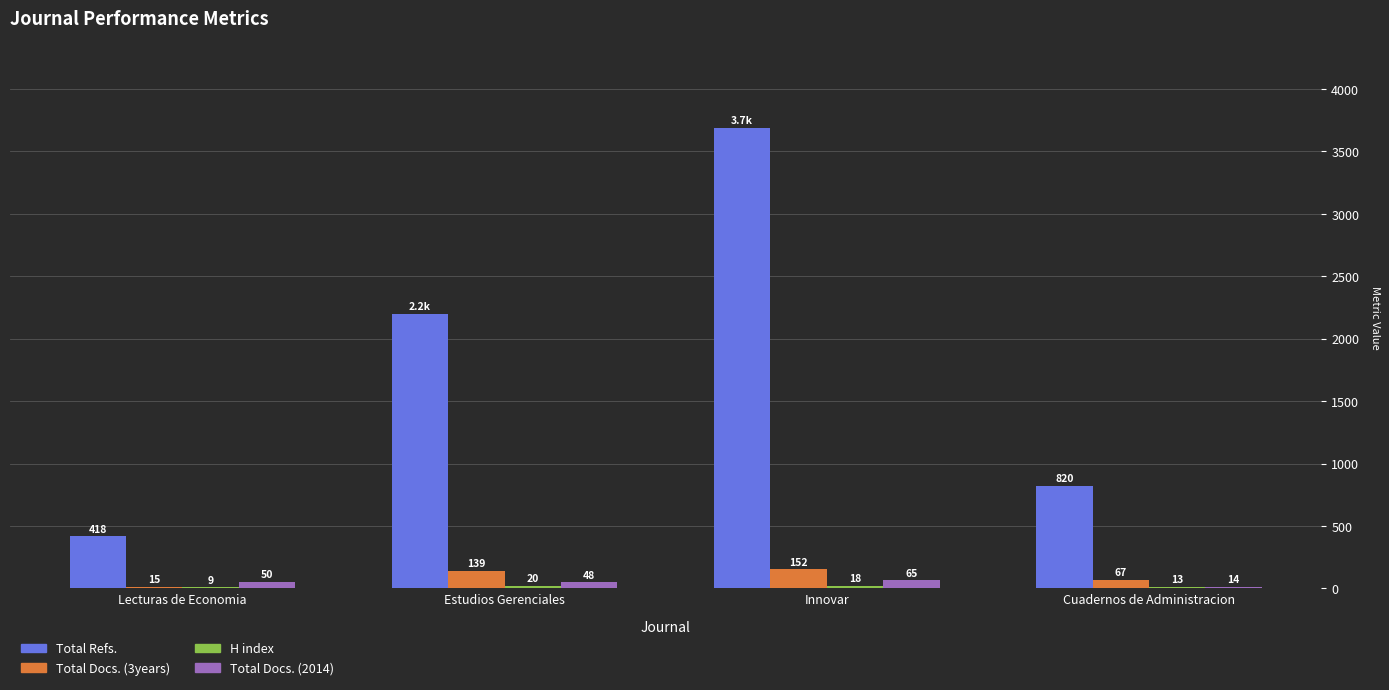

What is the sum of all Total Refs. values?

7125